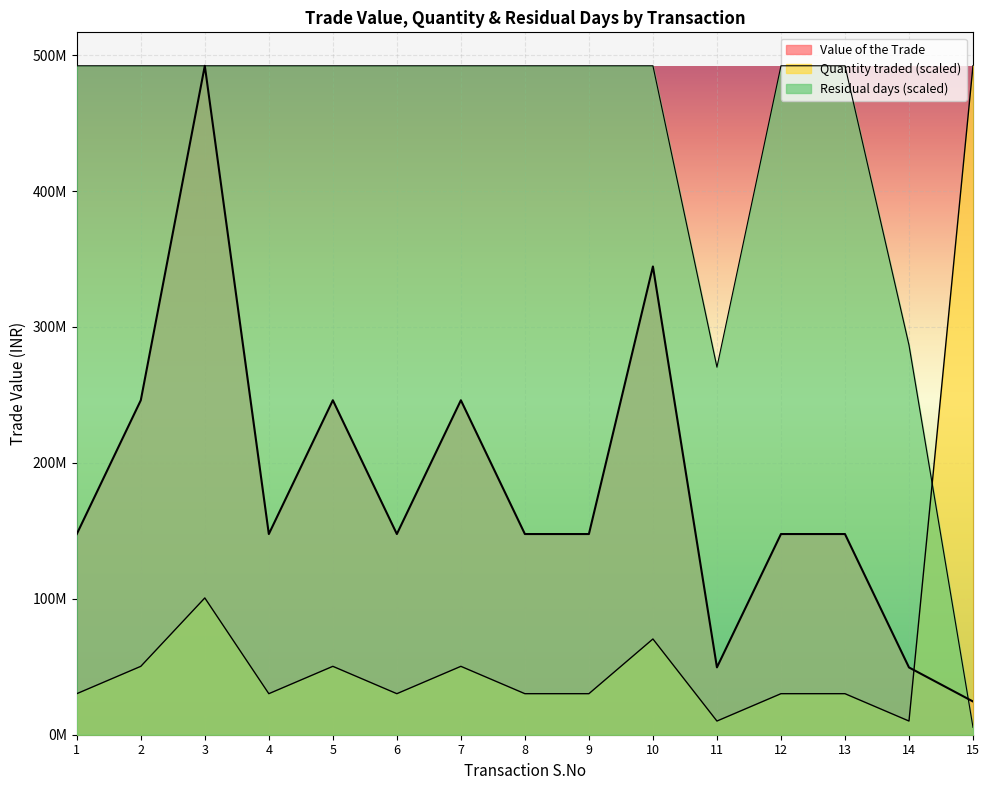

What is the value of the Quantity traded point at the 6th from the left?

30189900.4